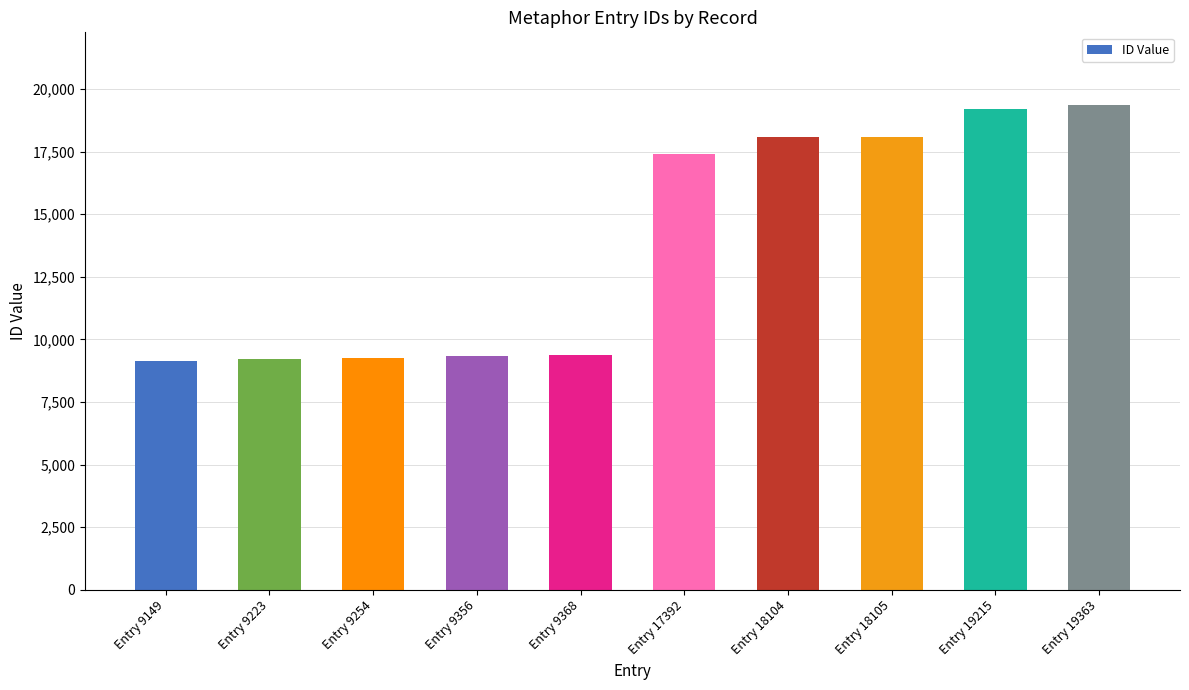

What is the minimum value shown in the chart?

9149